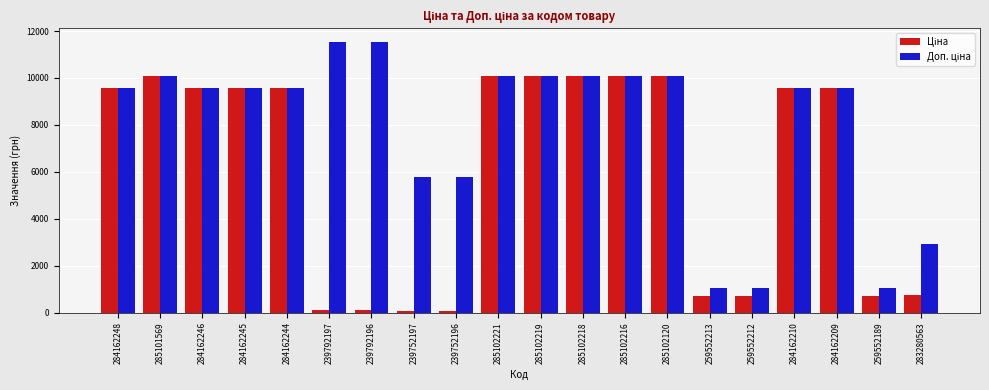

How many series are shown in this chart?

2